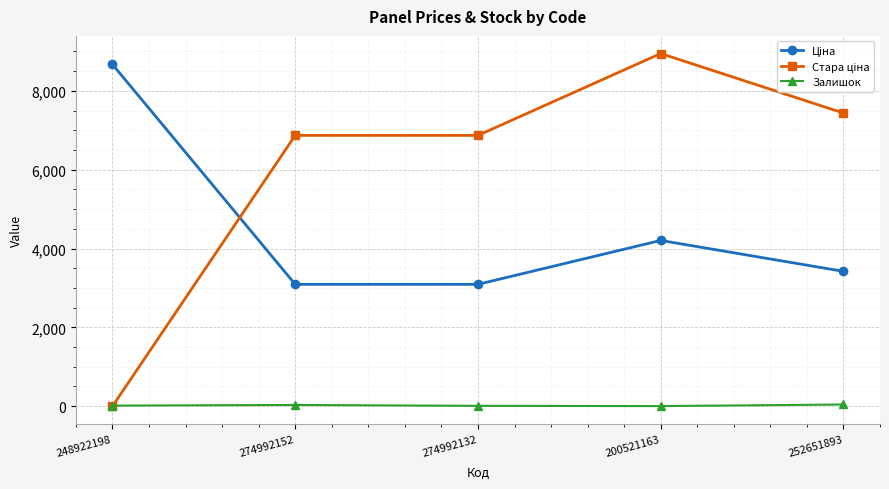

What is the maximum value shown in the chart?

8946.3